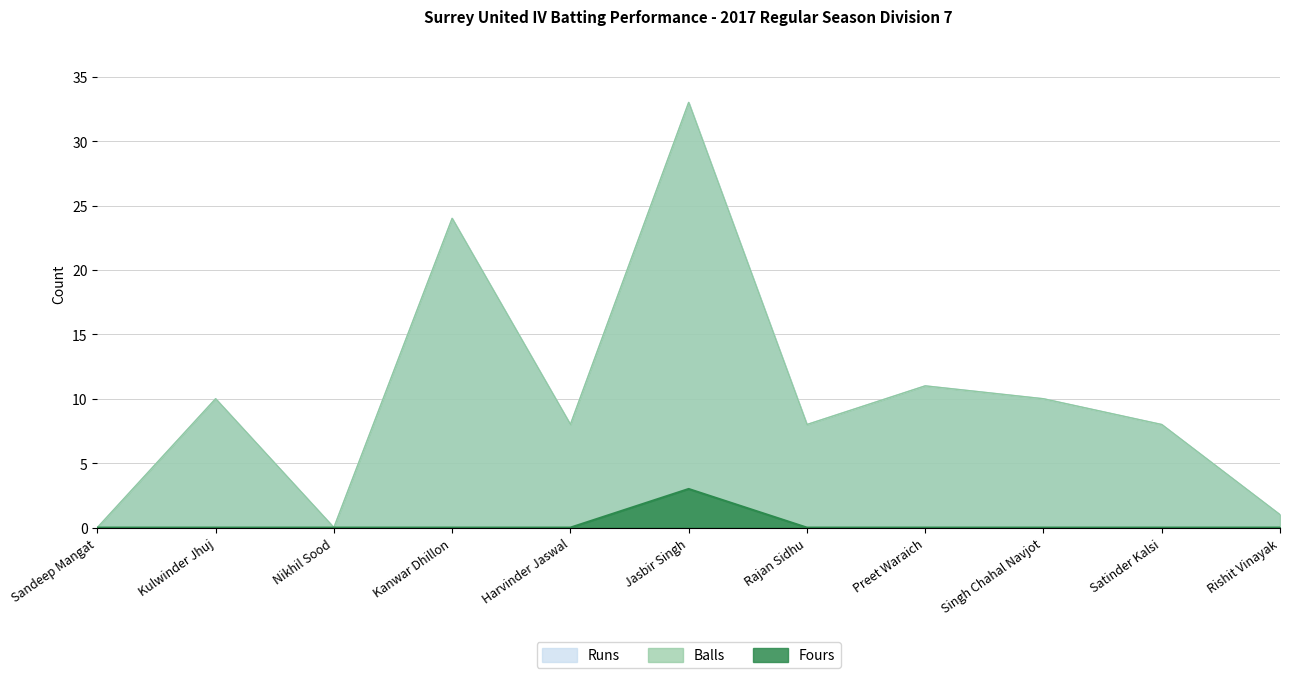

True or false: Fours and Runs intersect in this chart.

False